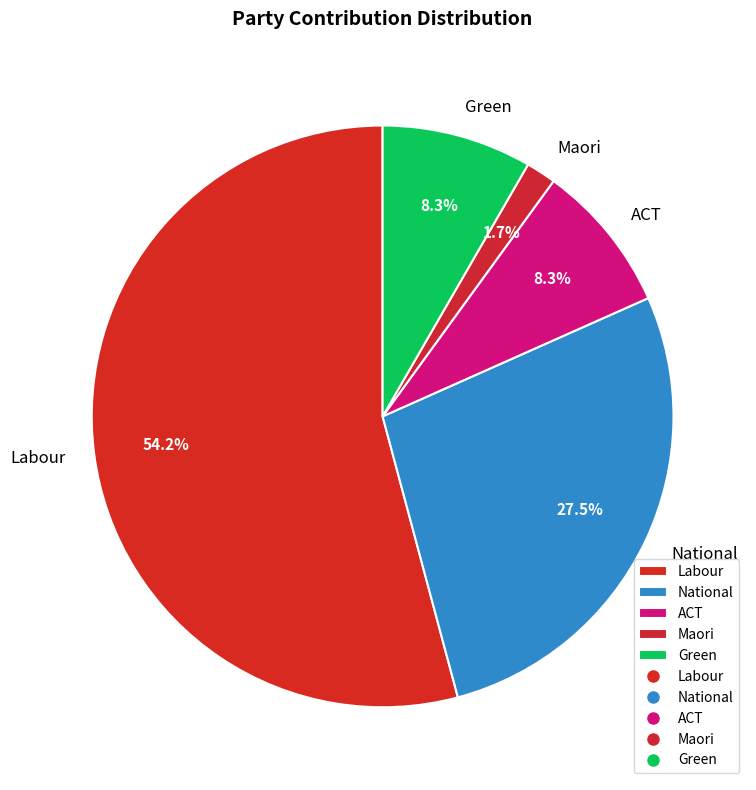

Do National and Labour together represent more than half of the pie?

Yes